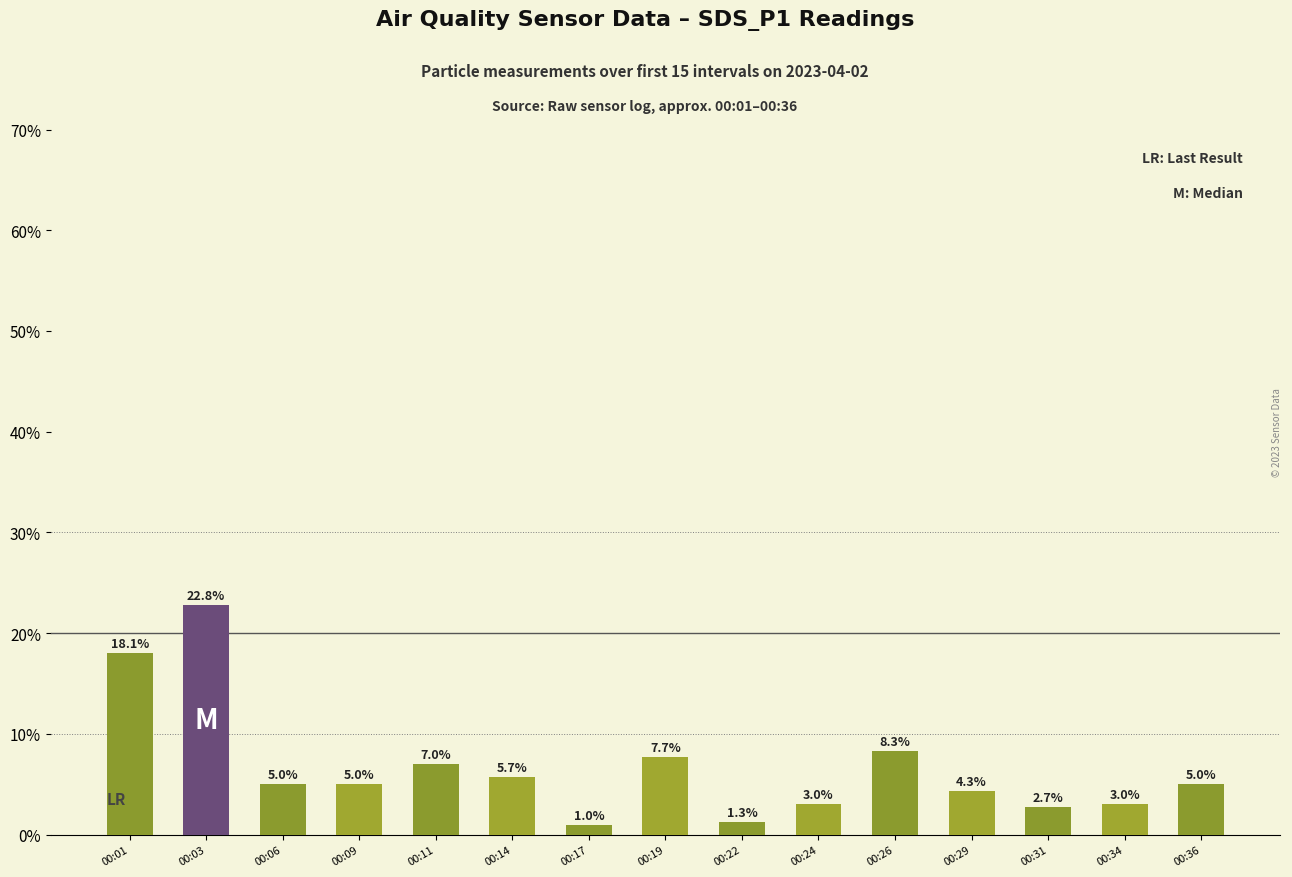

How many series are shown in this chart?

1